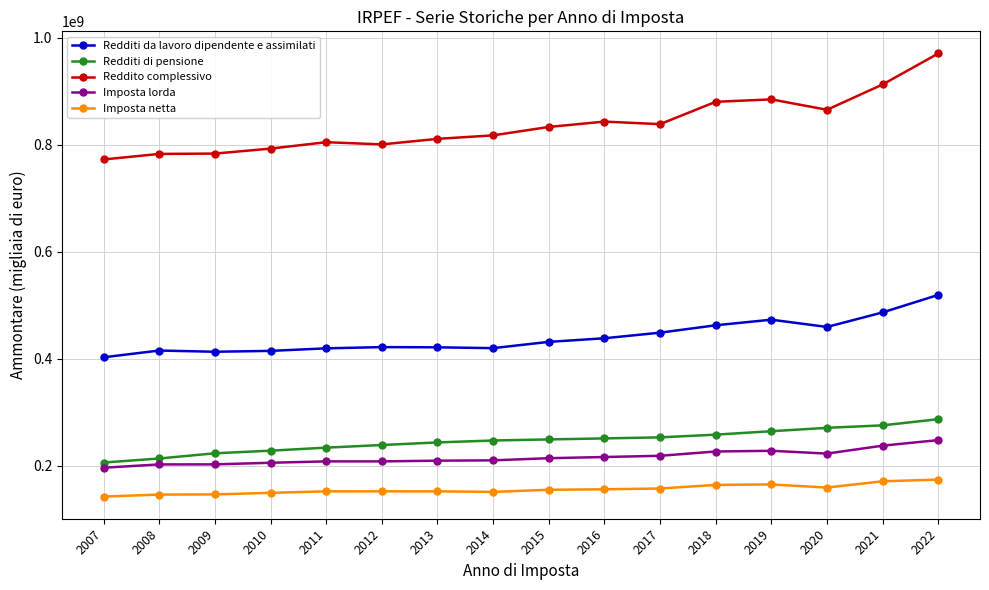

Count the number of data series in this chart.

5